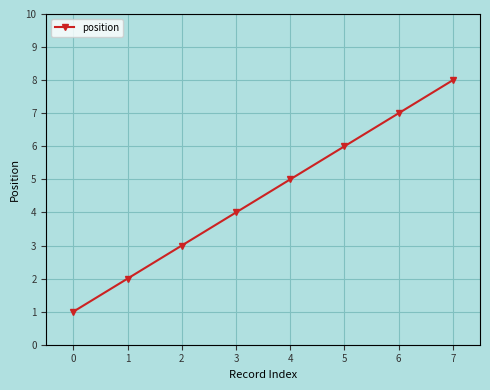

What is the sum of all values?

36